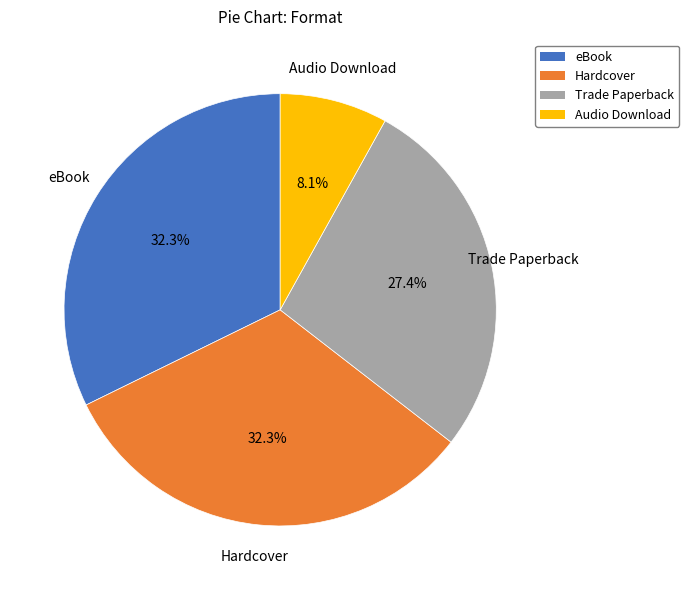

Combined, what portion of the pie is Audio Download and Trade Paperback?

35.5%